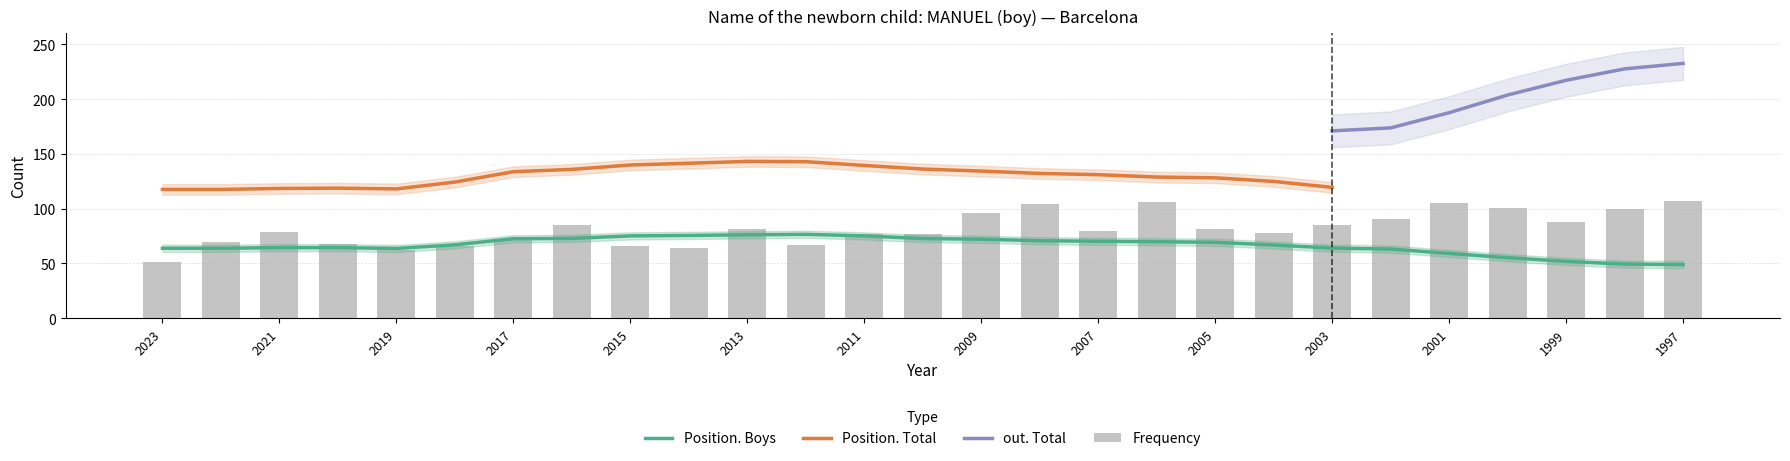

At which category does the chart reach its peak across all series?

1997